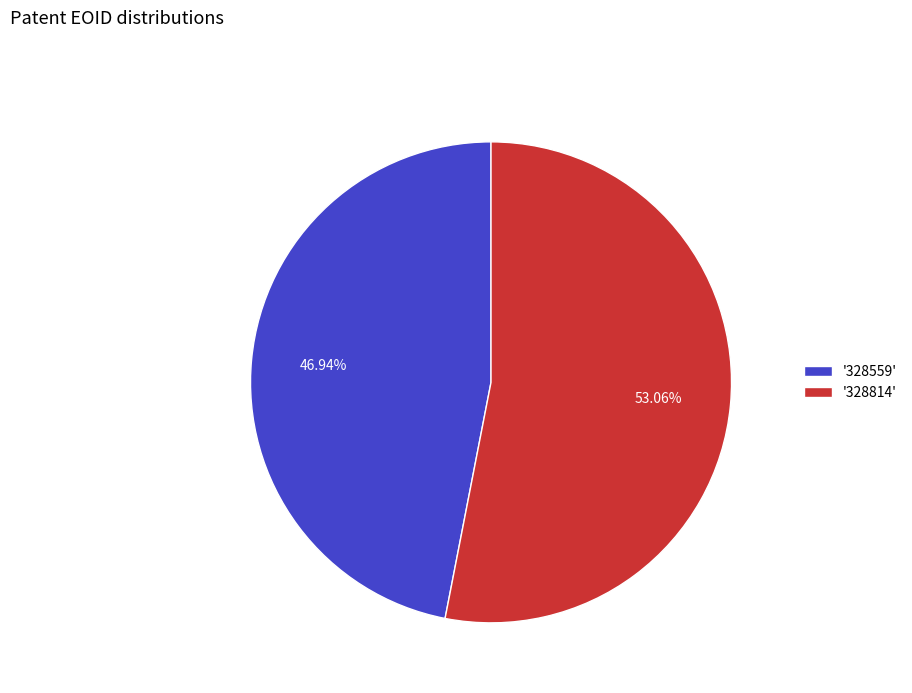

Rank the categories by value from highest to lowest.

'328814', '328559'